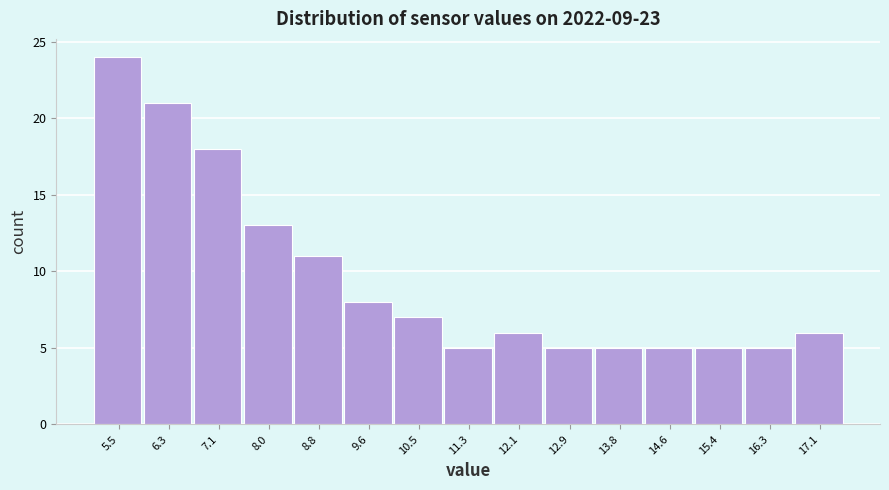

Reading right to left, list all the values displayed in this chart.

6	5	5	5	5	5	6	5	7	8	11	13	18	21	24